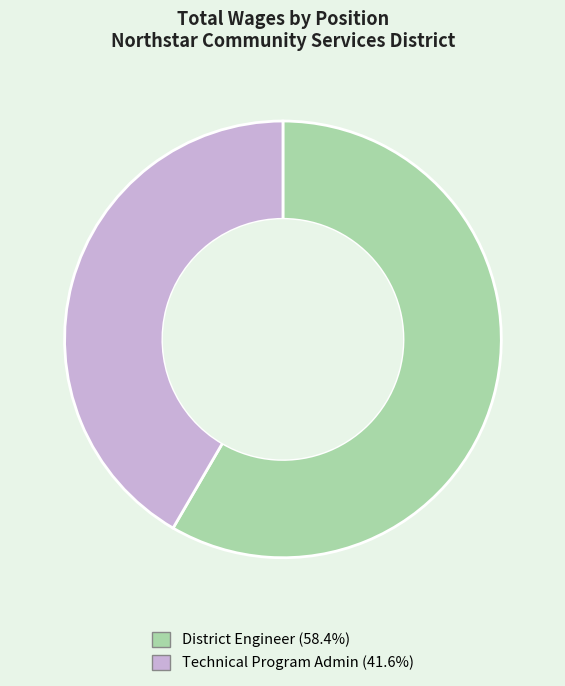

Is the sum of District Engineer and Technical Program Admin greater than half?

Yes